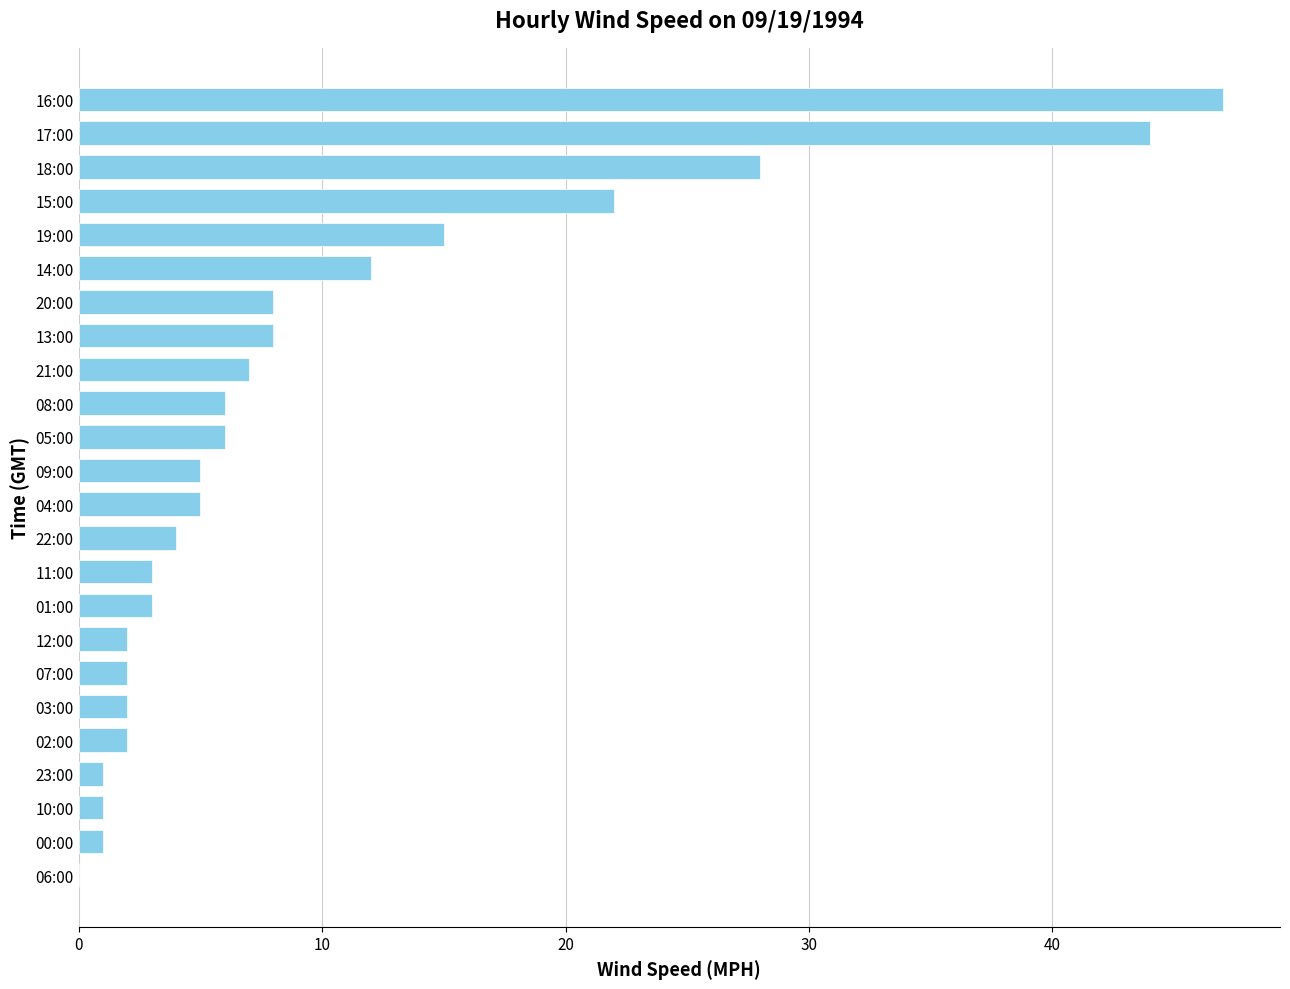

What is the sum of all values?

234